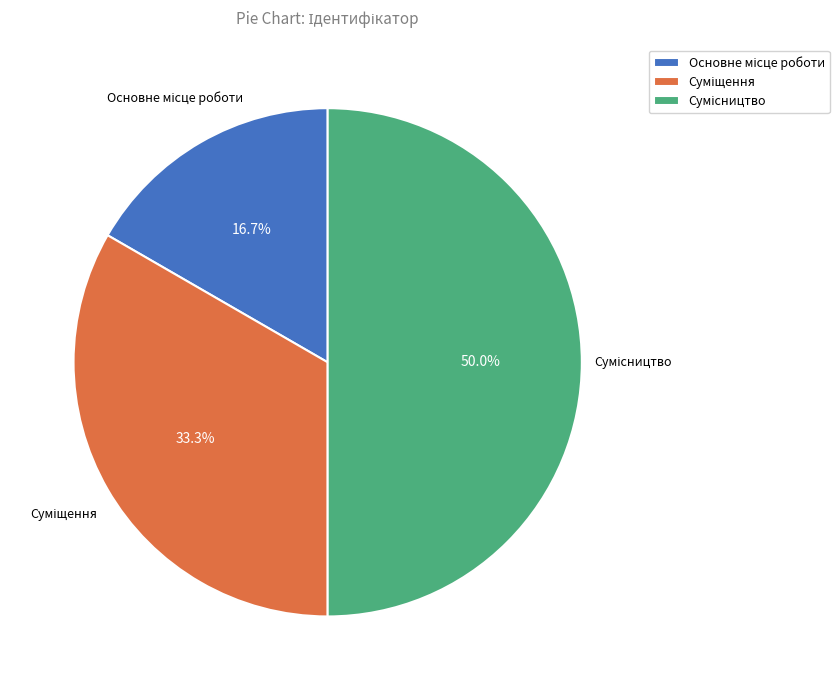

How many segments does this pie chart have?

3